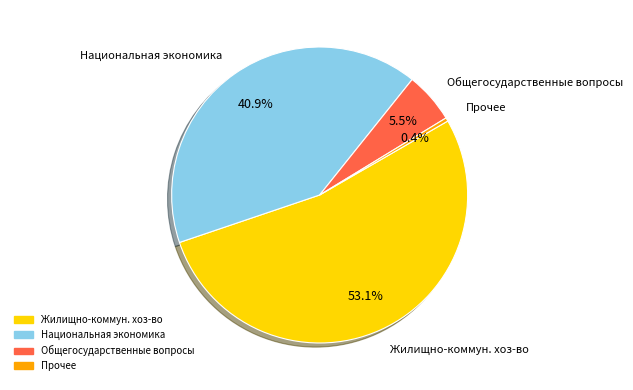

Combined, what portion of the pie is Жилищно-коммун. хоз-во and Национальная экономика?

94.1%